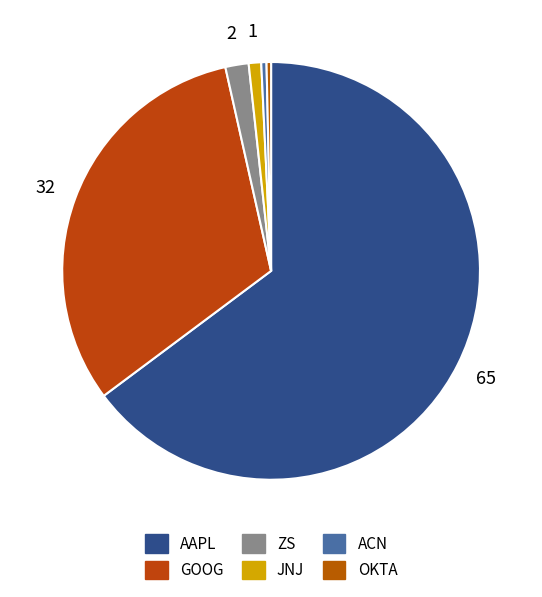

What is the majority slice?

AAPL